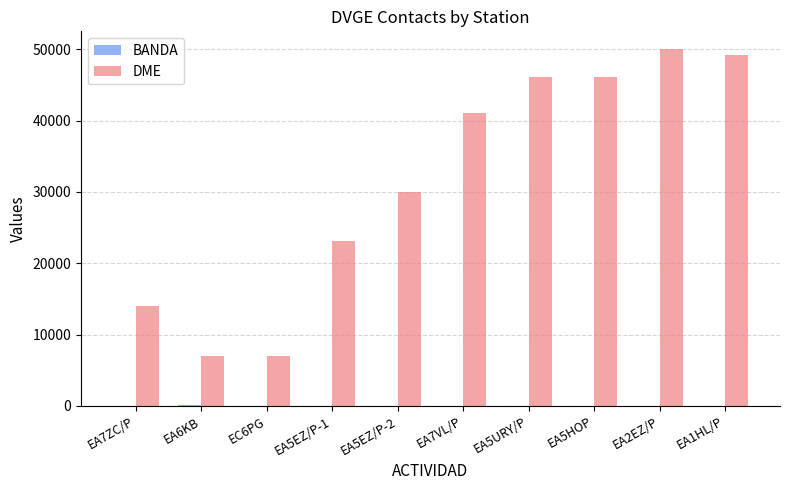

How many categories are shown in the chart?

10